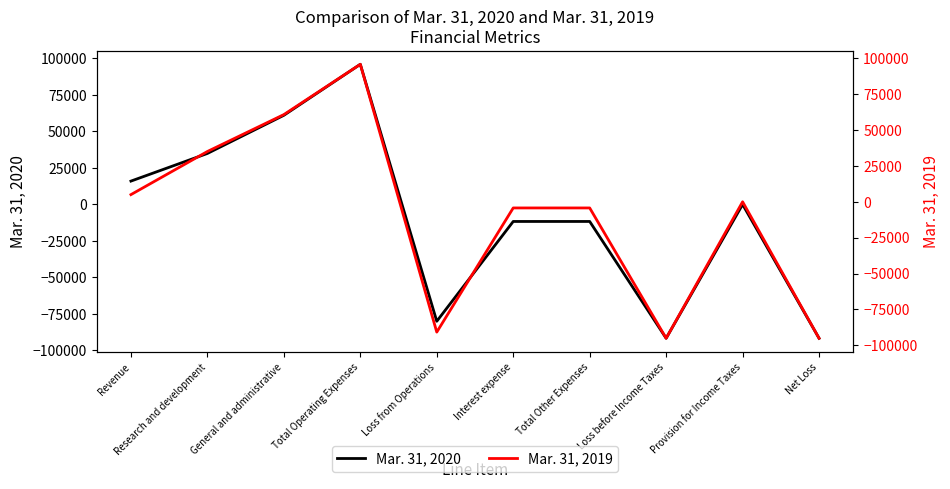

What are all the series names shown in the legend?

Mar. 31, 2020, Mar. 31, 2019